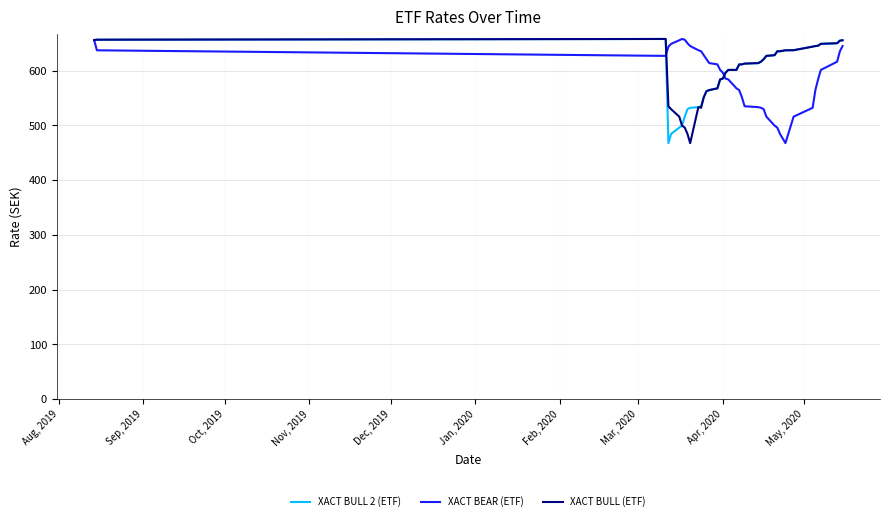

What is the difference between the second highest and minimum values in the XACT BULL 2 (ETF) series?

189.0